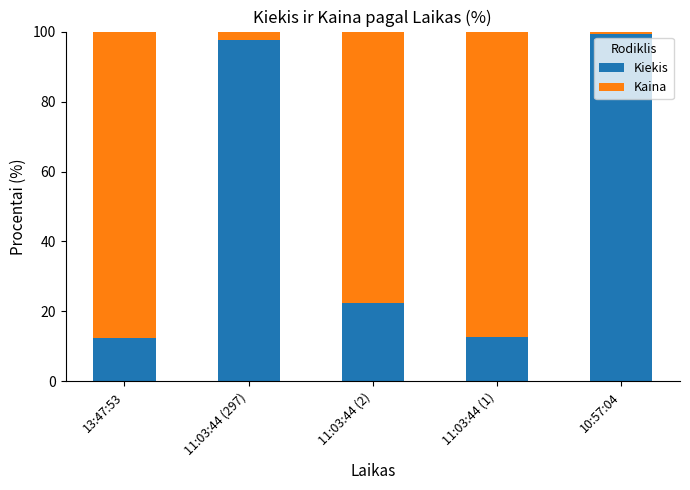

What is the lowest value of the Kiekis series?

12.4